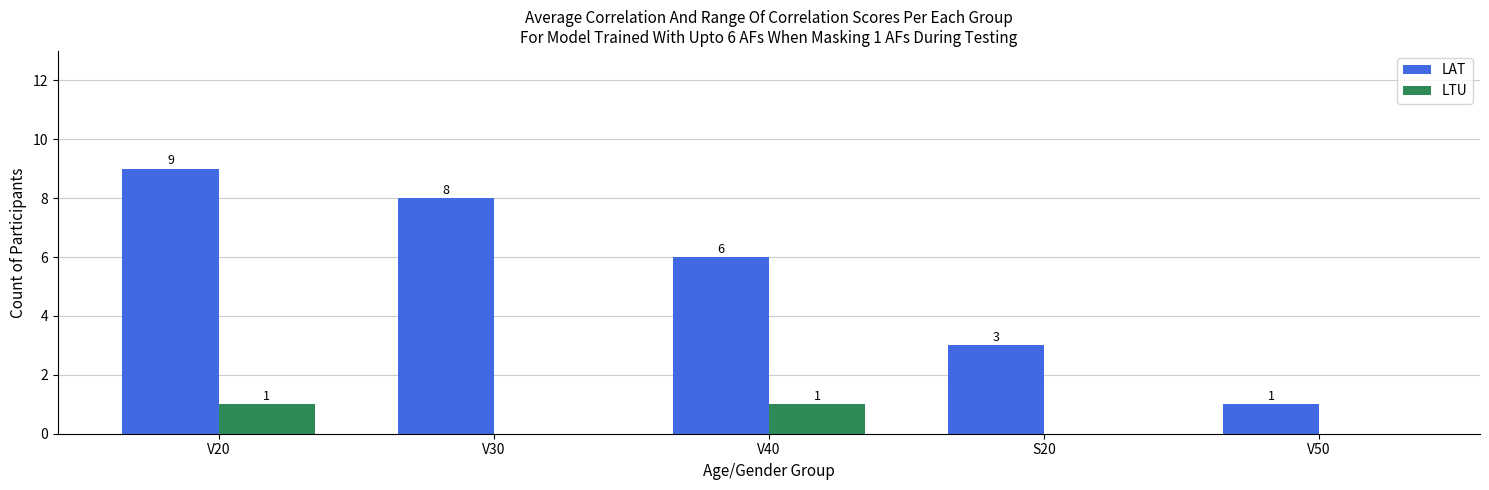

Count the LTU values in the range 0 to 1.

5